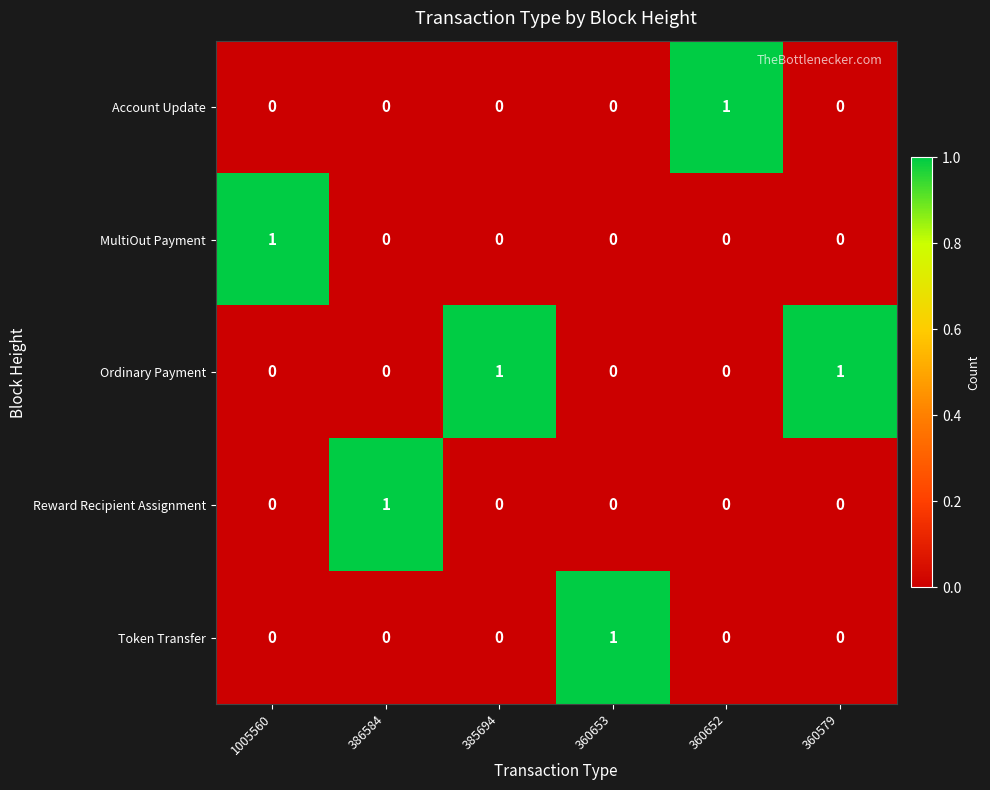

True or false: Ordinary Payment has a value of 1 at 360579.

True